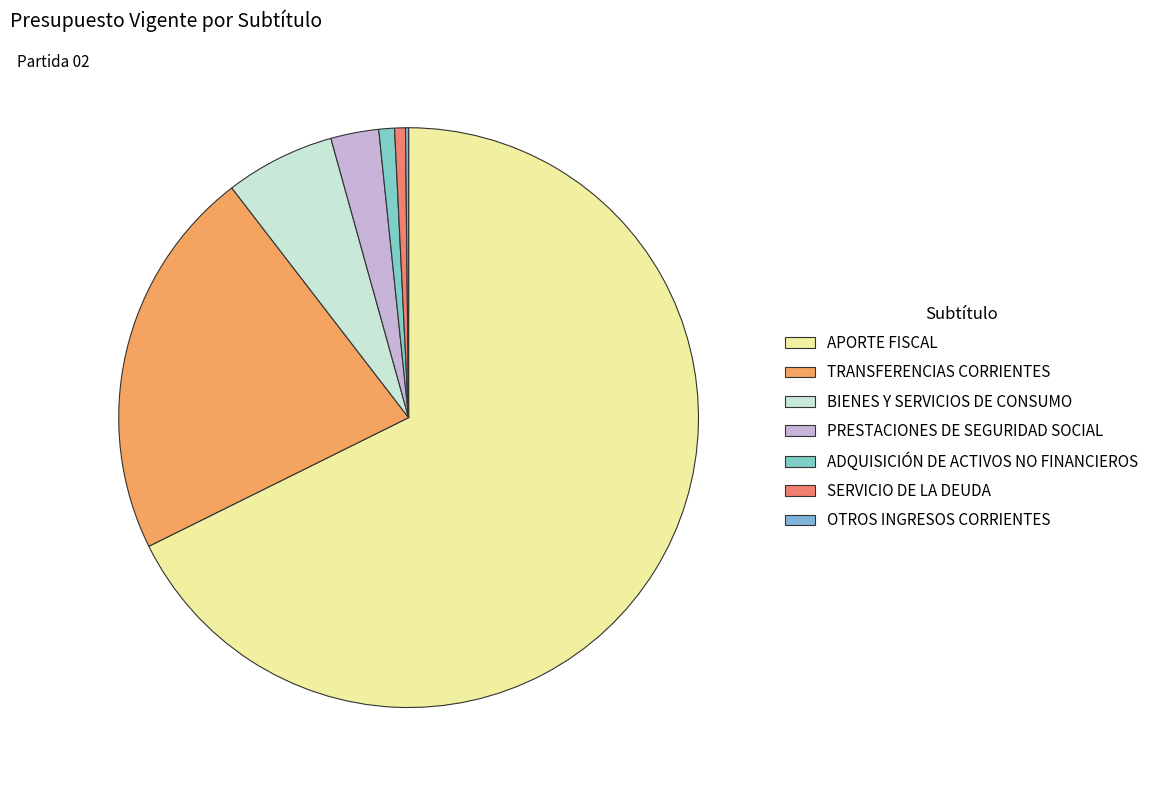

Which has a higher value, PRESTACIONES DE SEGURIDAD SOCIAL or TRANSFERENCIAS CORRIENTES?

TRANSFERENCIAS CORRIENTES